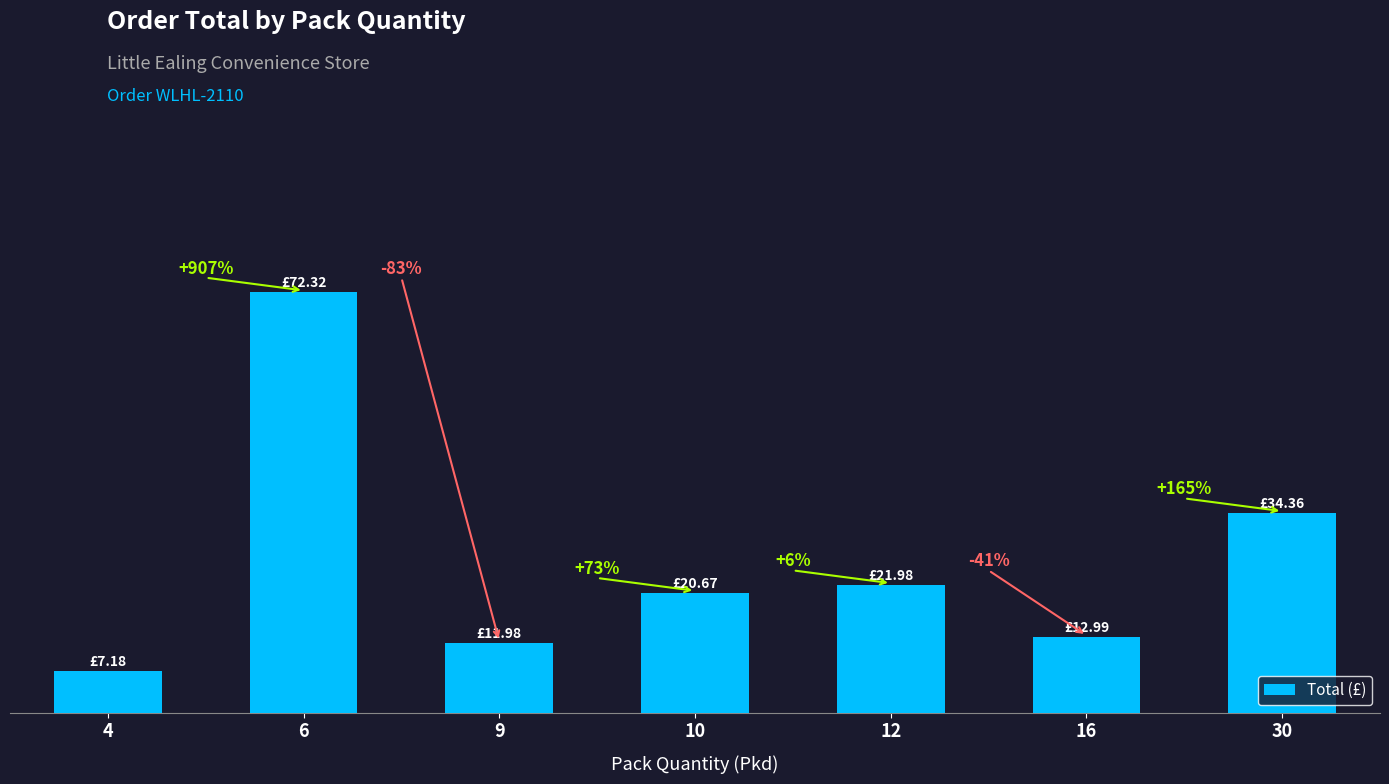

What is the maximum value shown in the chart?

72.3